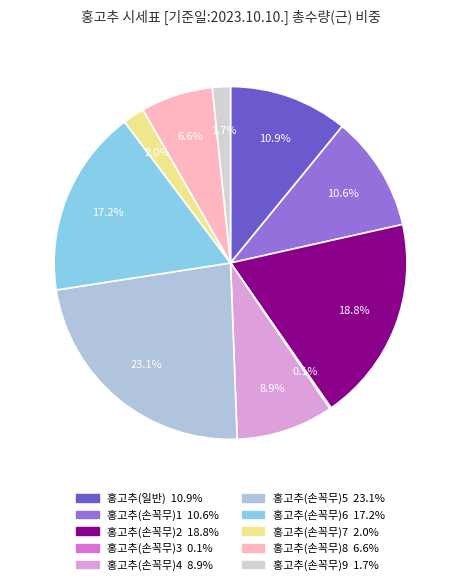

To the nearest percent, what is the difference between the 홍고추(손꼭무)2 and 홍고추(일반) slice percentages?

8%